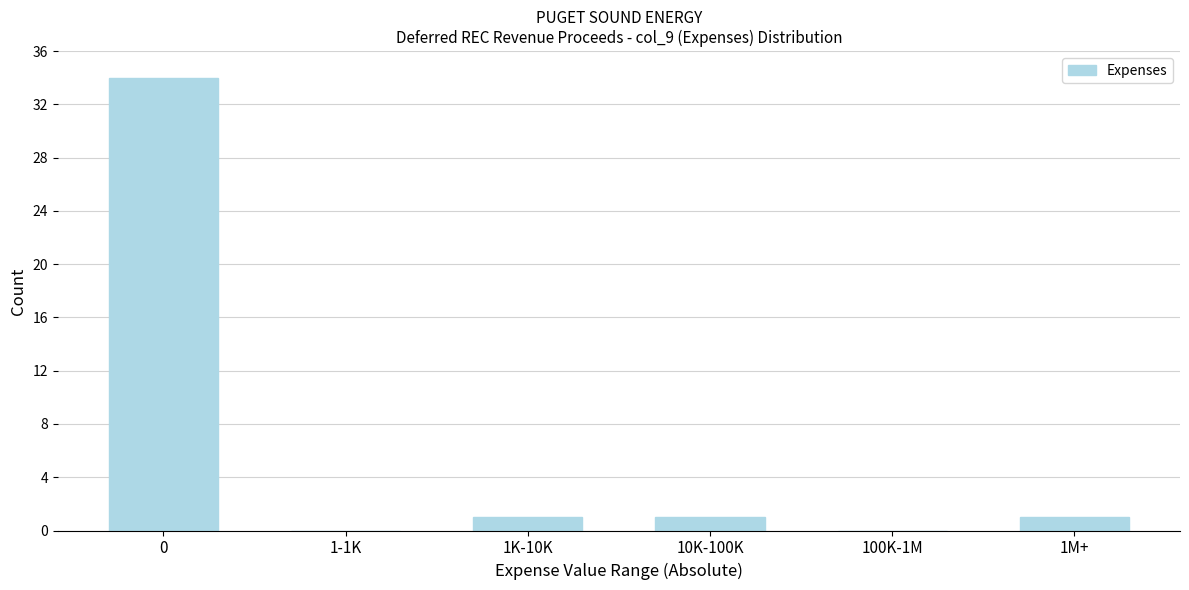

Reading left to right, what are all the values shown in this chart?

0=34	1-1K=0	1K-10K=1	10K-100K=1	100K-1M=0	1M+=1